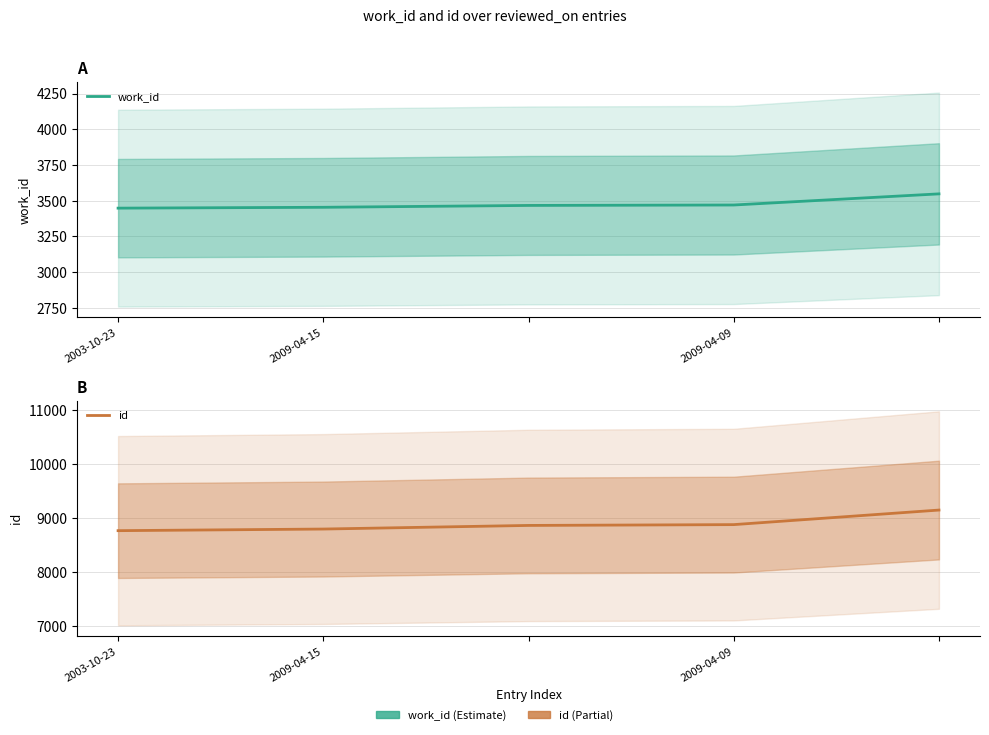

Which has a higher value, 2009-04-09 or 3?

3